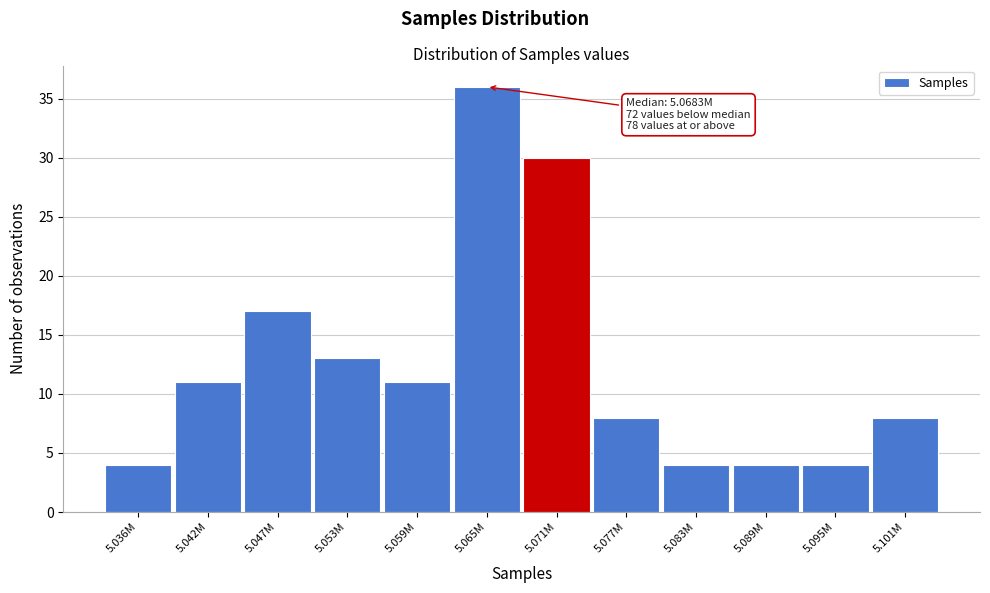

Reading left to right, transcribe all the data shown in this chart.

4	11	17	13	11	36	30	8	4	4	4	8